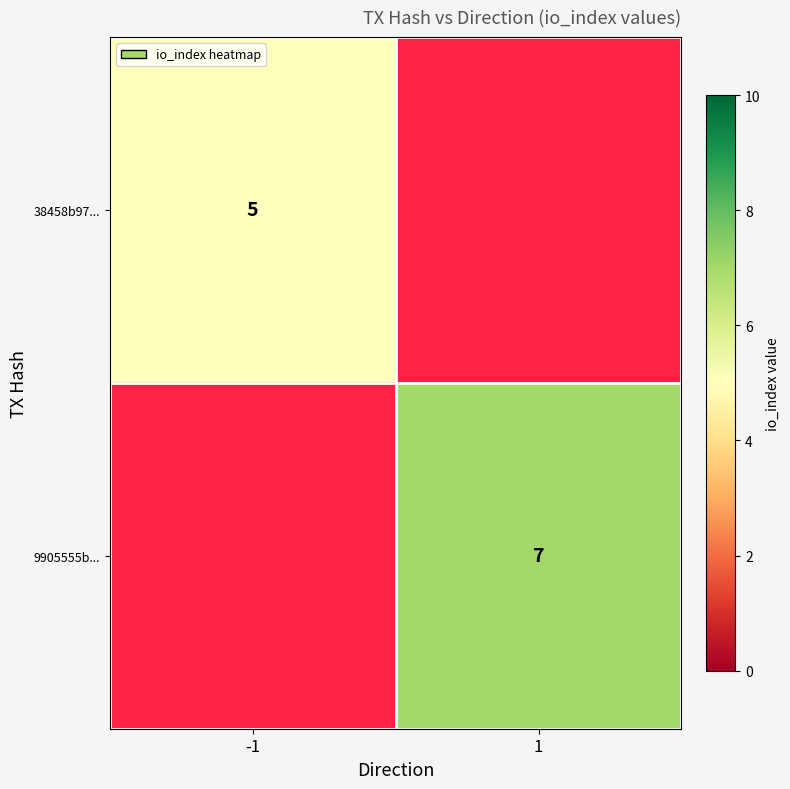

Is it true that 9905555b... equals 7 at 1?

True